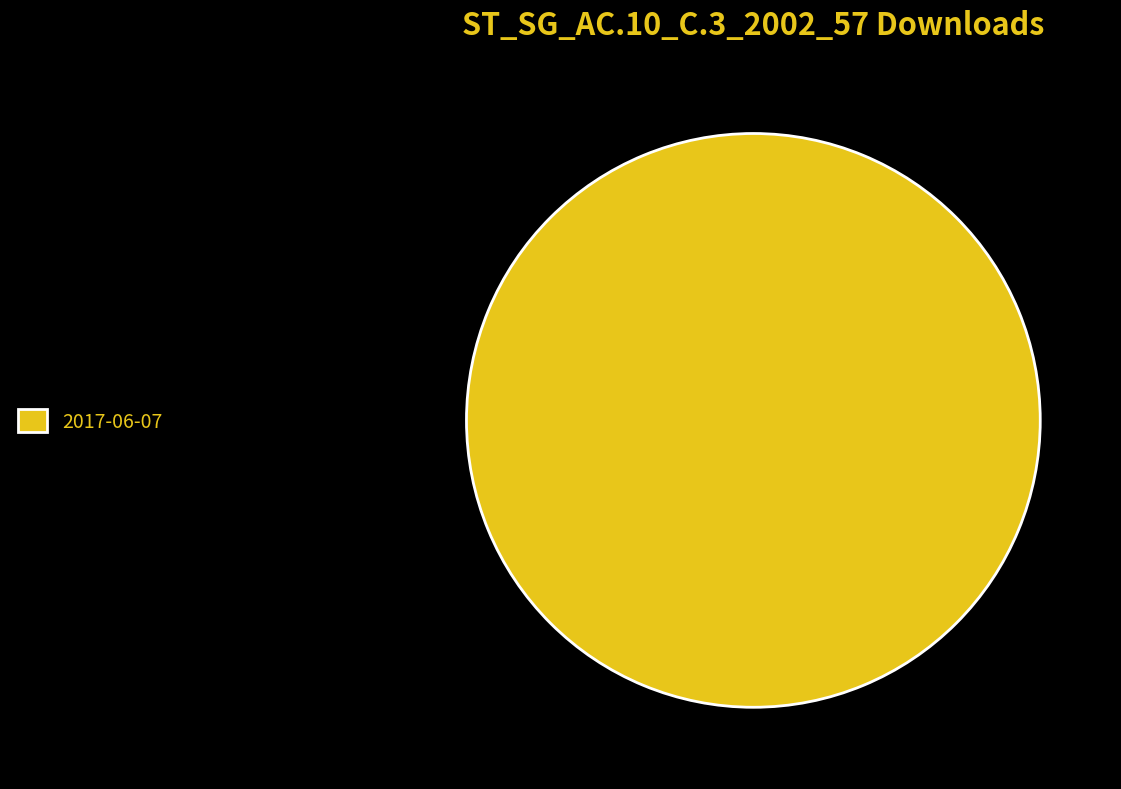

Count the number of slices in the pie.

1